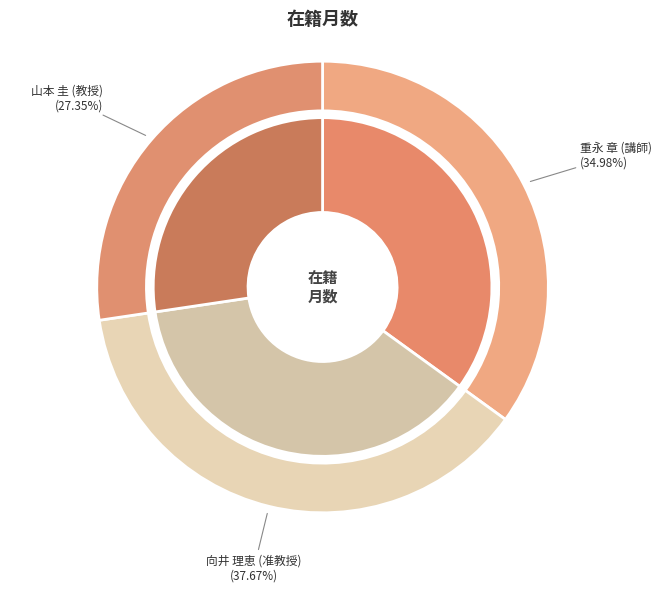

What is the change in value from 重永 章 (講師) to 山本 圭 (教授)?

-34